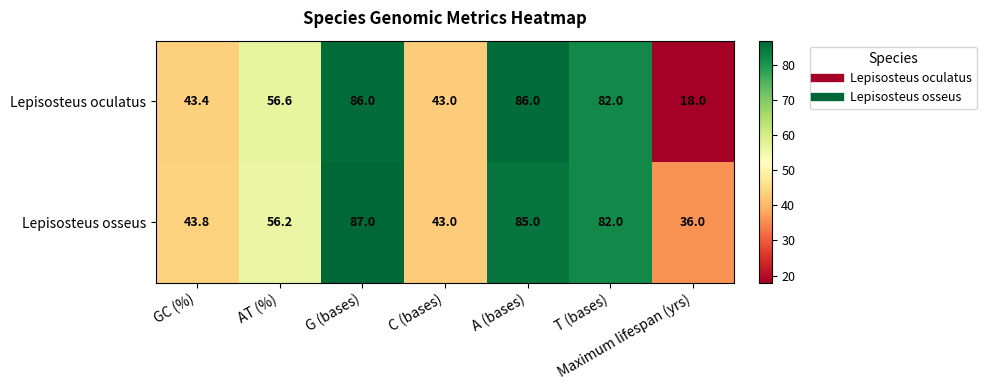

List the series in order of their peak value, highest first.

Lepisosteus osseus, Lepisosteus oculatus